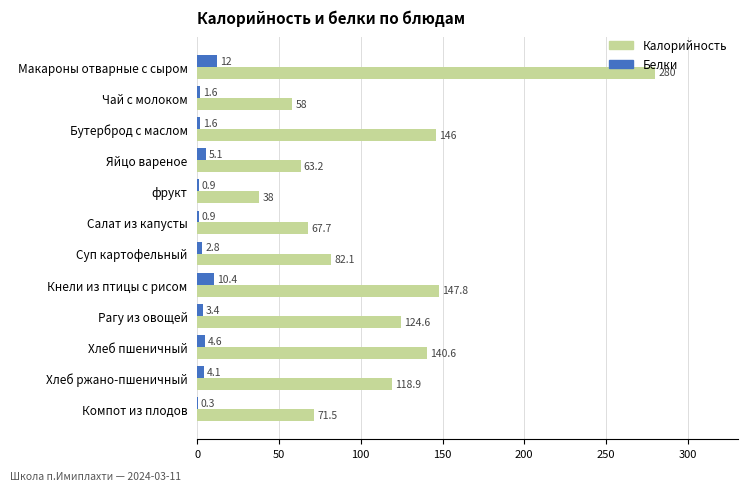

Where is Калорийность nearest to the value 159?

Кнели из птицы с рисом